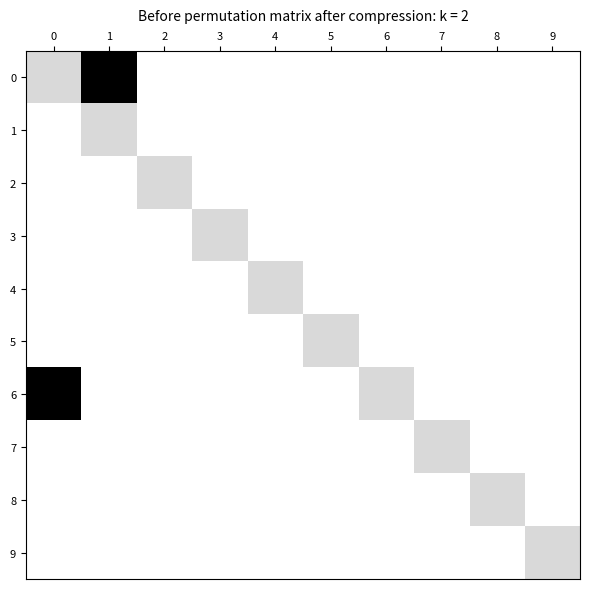

Between 4 and 8, which series saw the biggest shift?

4